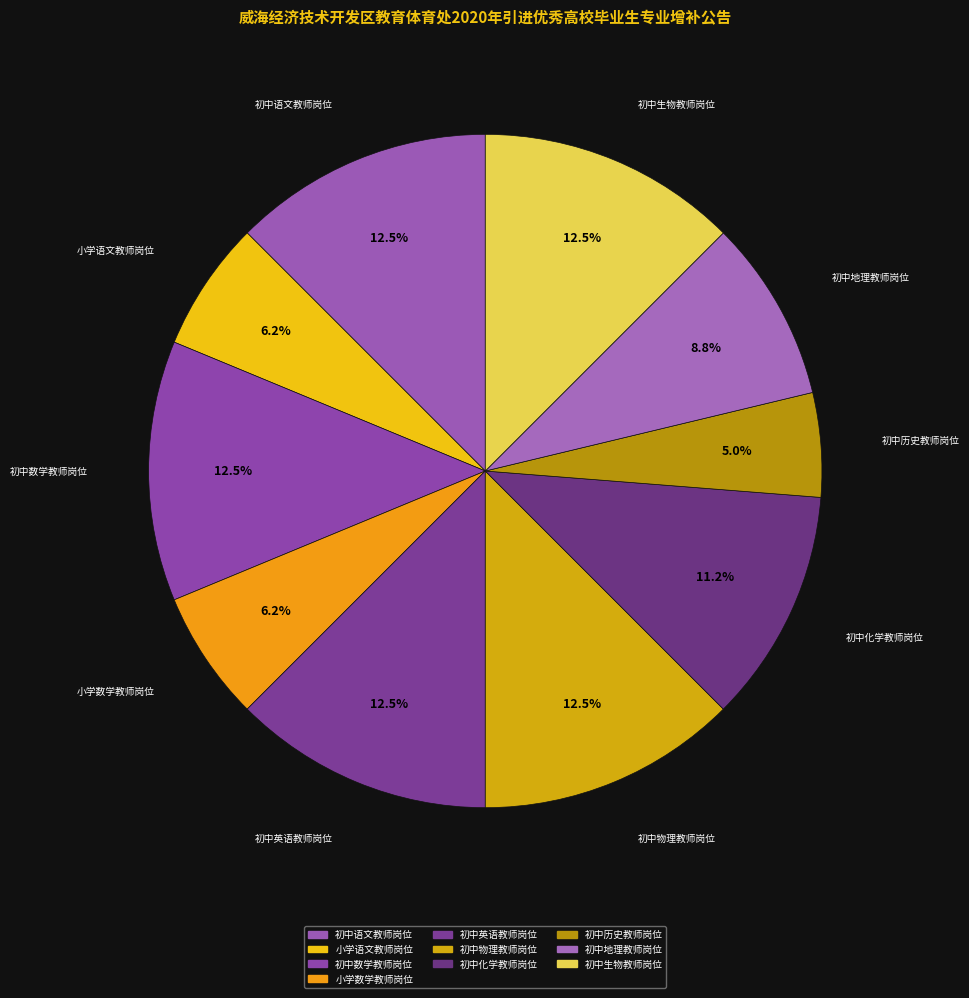

To the nearest percent, what is the combined percentage of 小学数学教师岗位 and 初中数学教师岗位?

19%